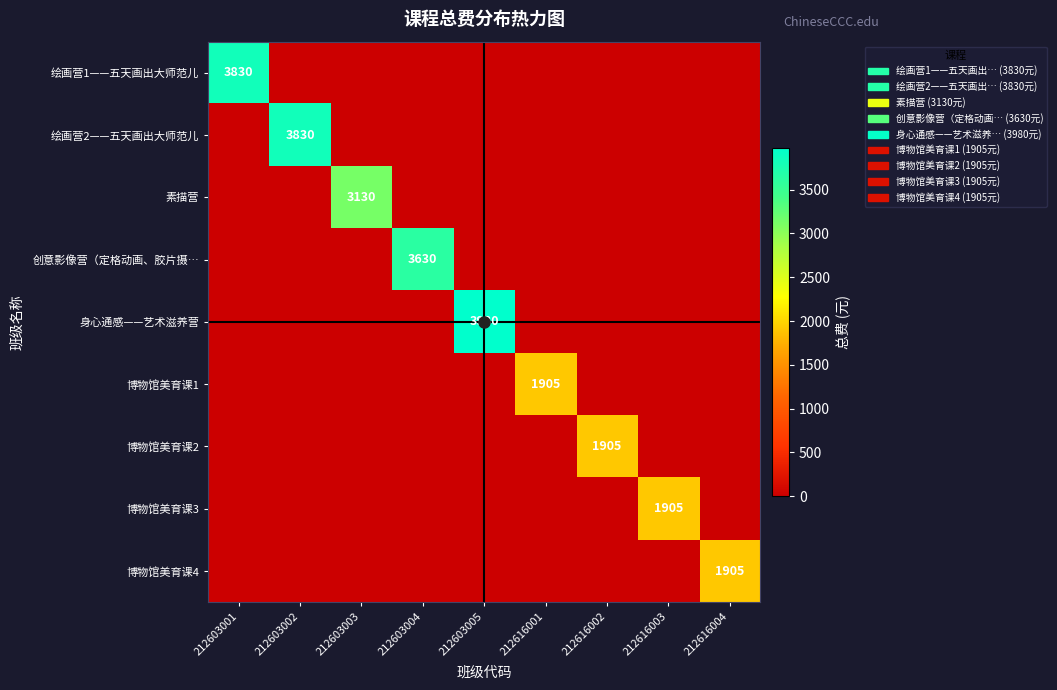

The value of 博物馆美育课2 at 212616002 is 1905. True or false?

True